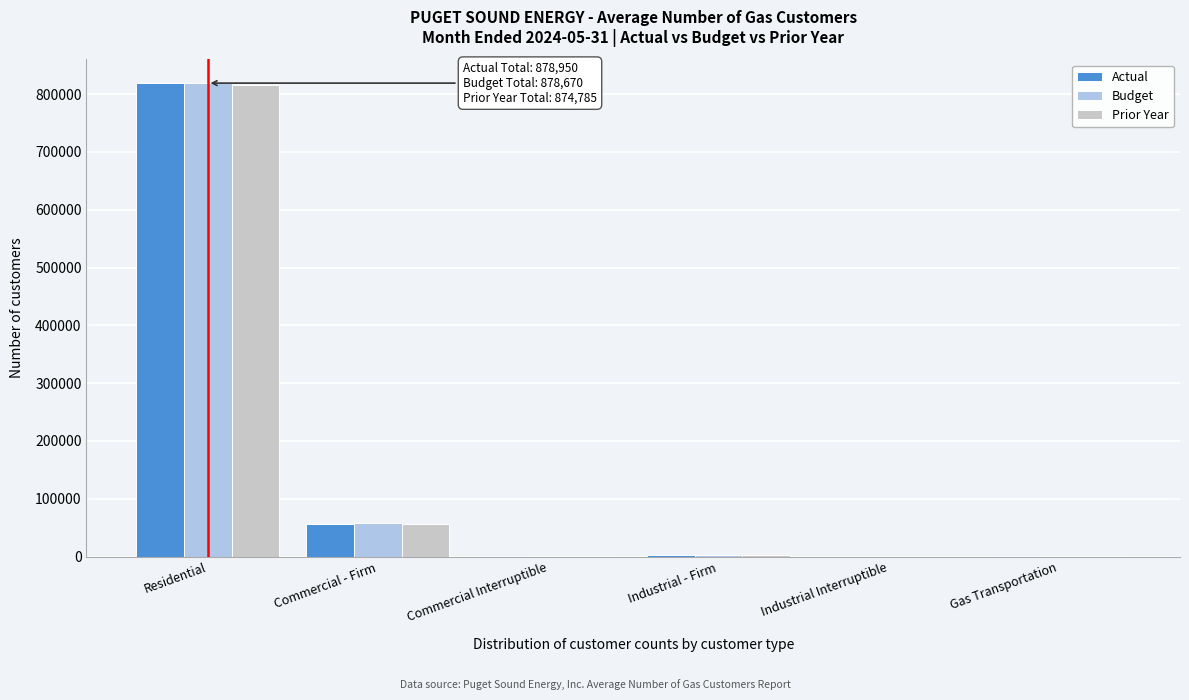

Where is Budget nearest to the value 409402?

Commercial - Firm